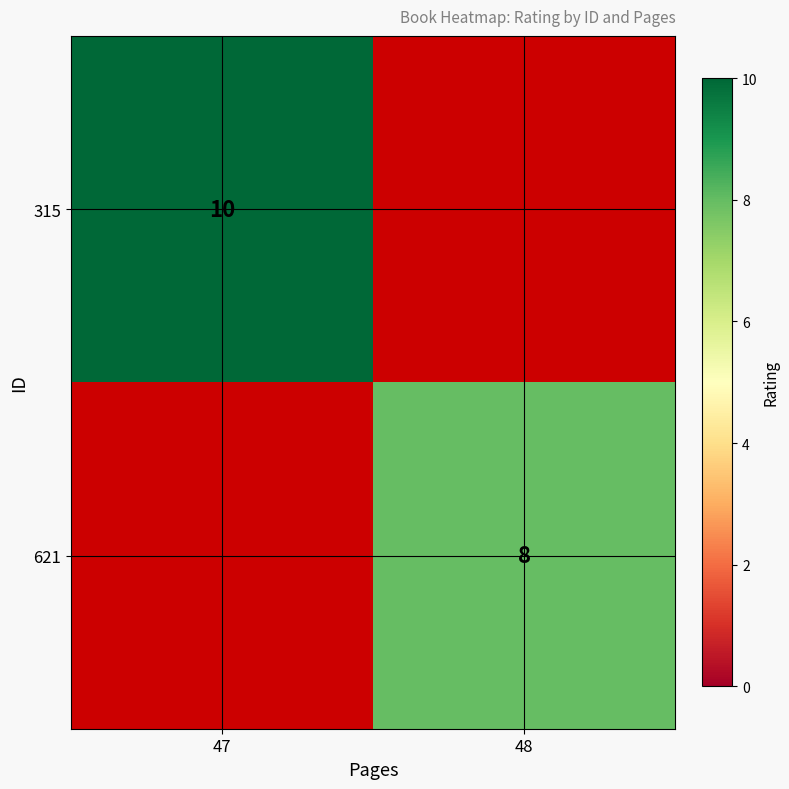

The value of 621 at 48 is 14. True or false?

False